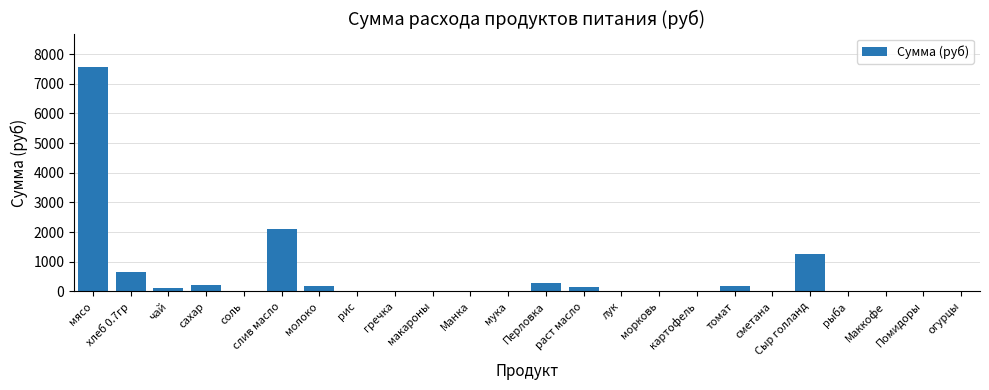

At which category does the chart reach its peak across all series?

мясо